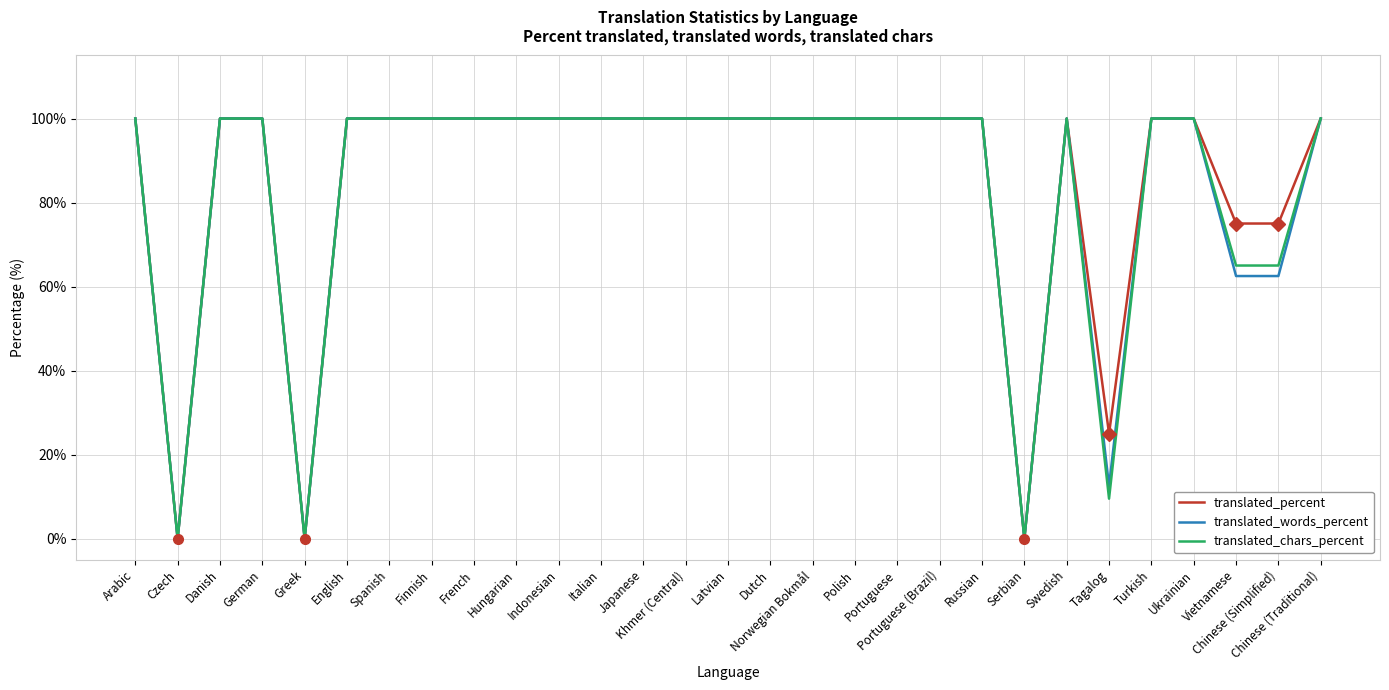

The value of translated_percent at Finnish is 159.9. True or false?

False